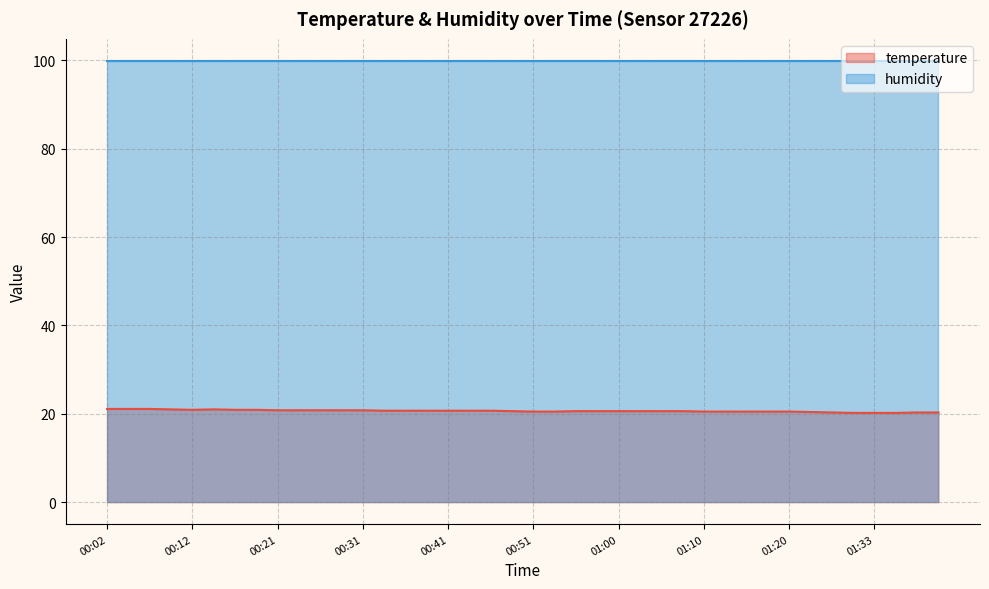

The temperature series shows 7.3 at 01:10. True or false?

False